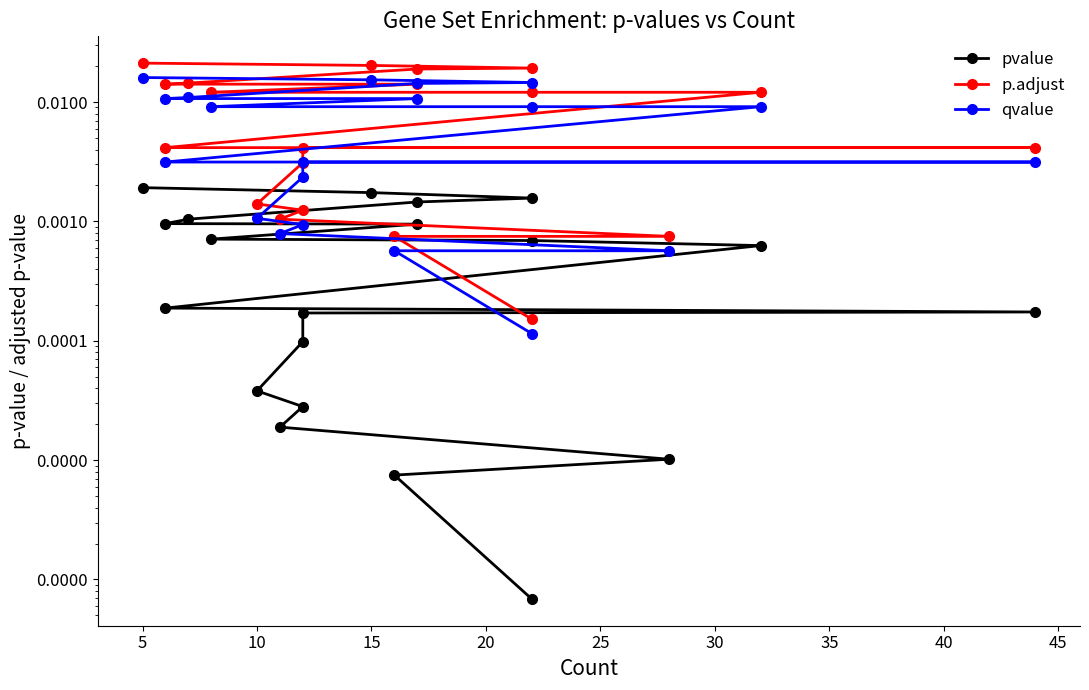

At how many categories does at least one series exceed 0?

20